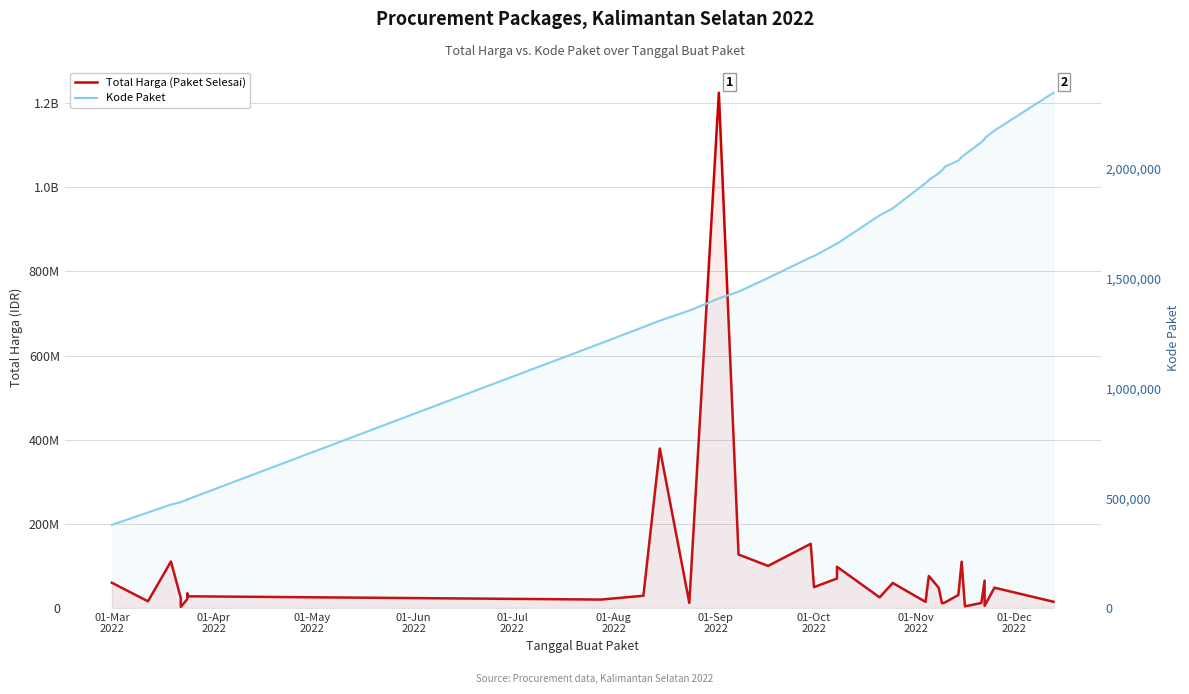

Rank the series by their average value, from lowest to highest.

Kode Paket, Total Harga (Paket Selesai)